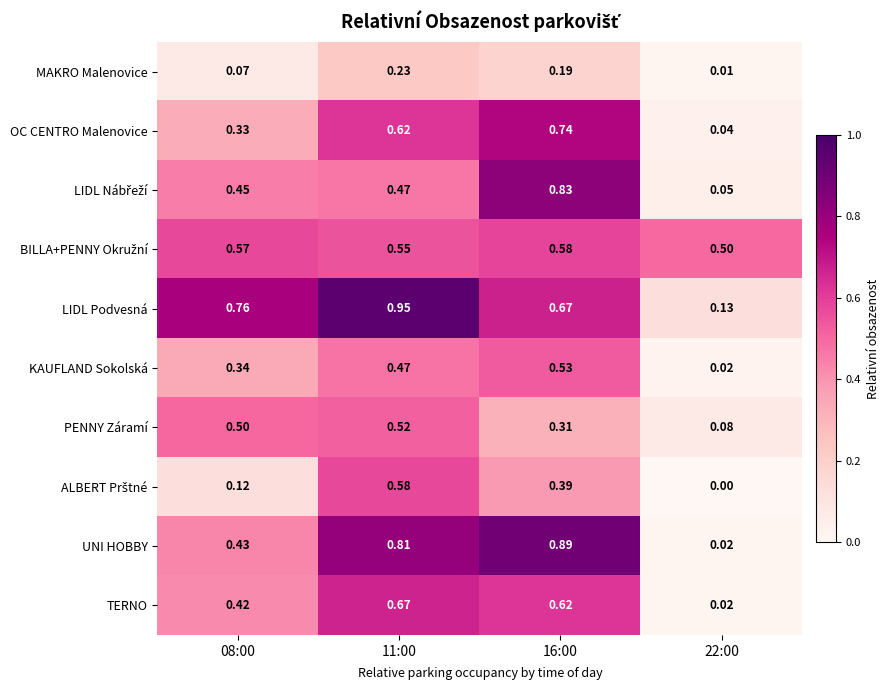

How many distinct data groups are displayed?

10